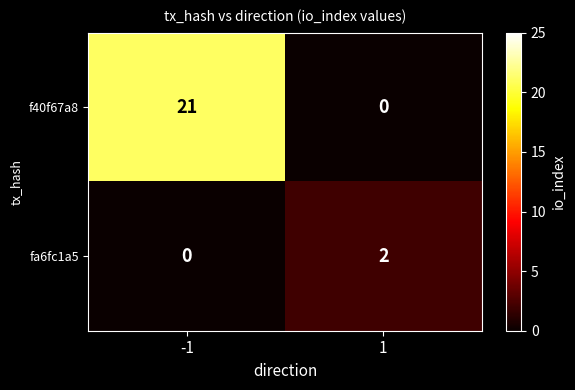

What is the difference between the f40f67a8 values at -1 and 1?

21